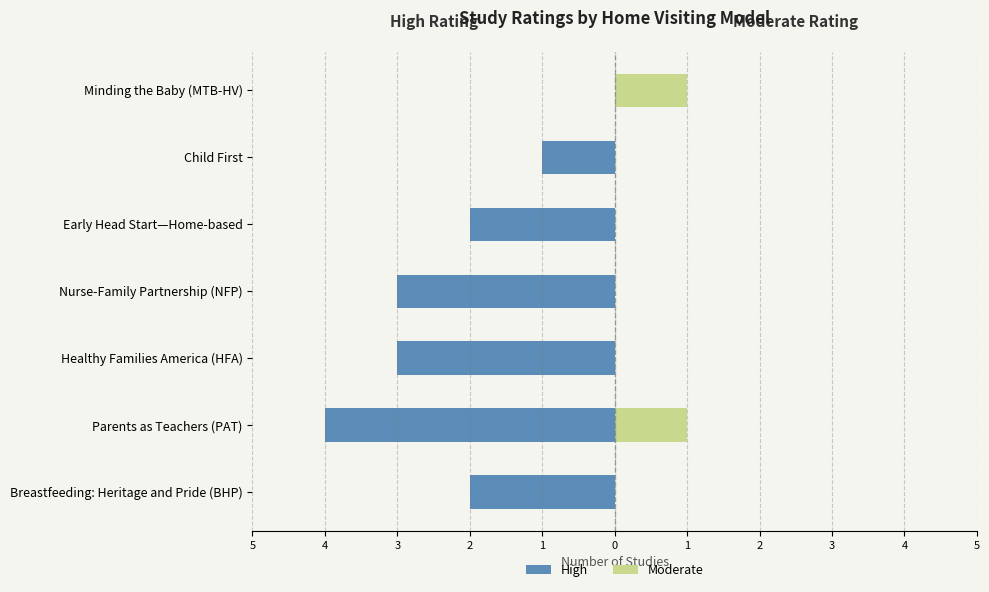

How many data points in High are less than -2?

3